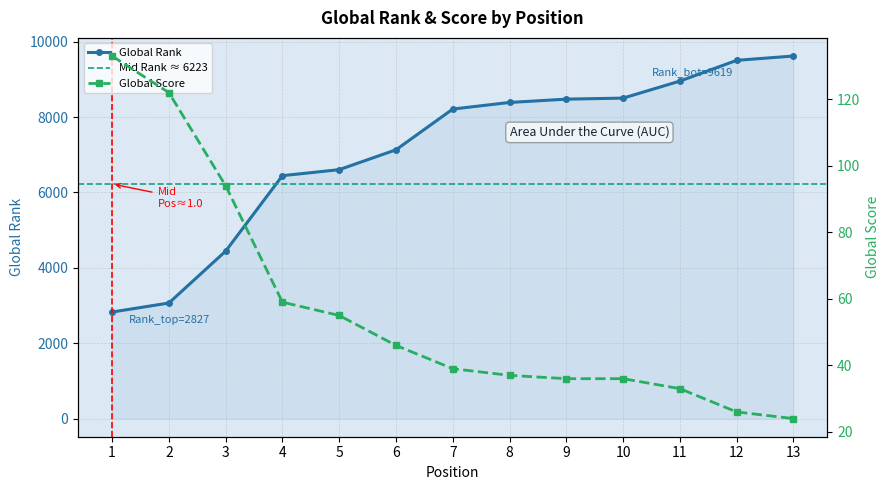

List the series in order of their peak value, highest first.

Global Rank, Global Score